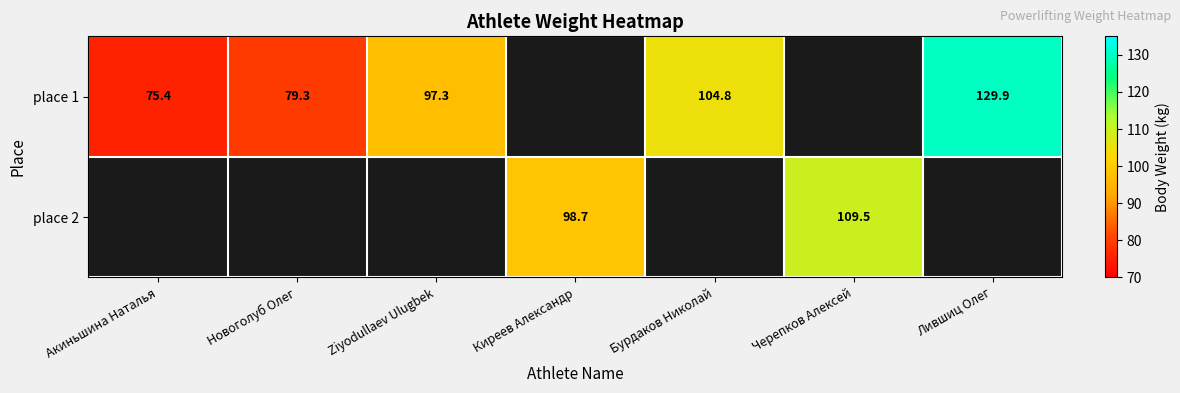

Is it true that place 2 equals 169.6 at Черепков Алексей?

False